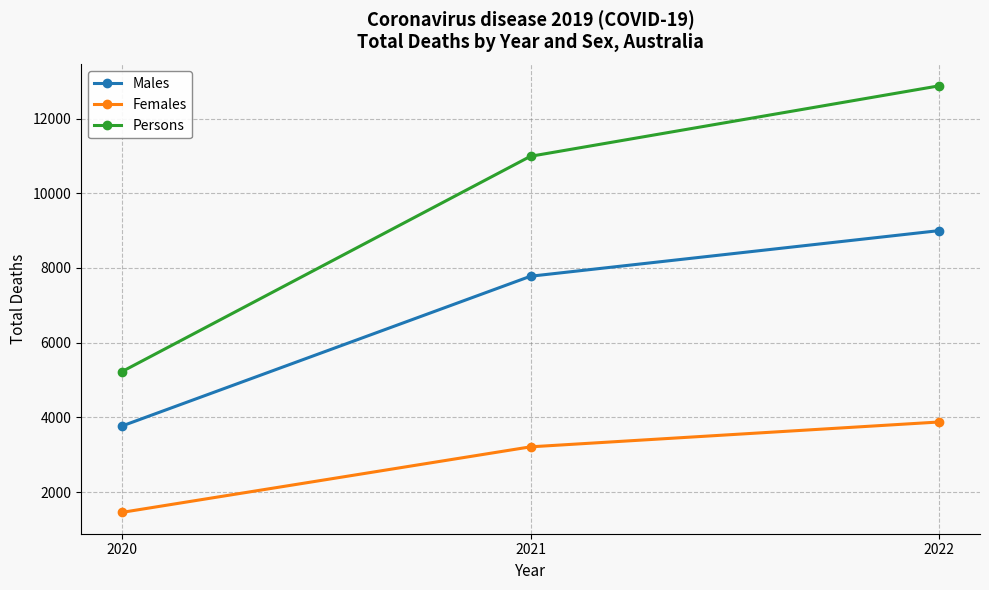

Reading right to left, what are all the values shown in this chart?

Males: 2022=8999	2021=7778	2020=3768
Females: 2022=3876	2021=3211	2020=1456
Persons: 2022=12875	2021=10989	2020=5224